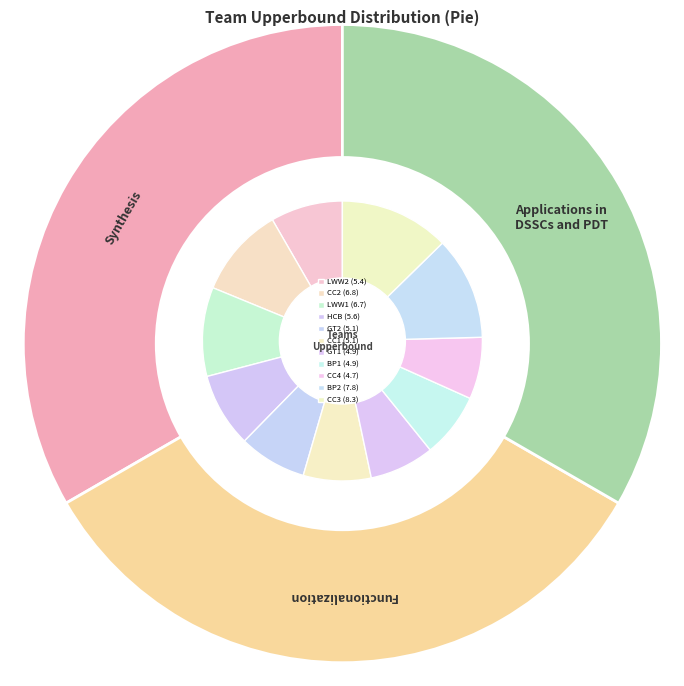

Does CC1 represent more than half of the total?

No